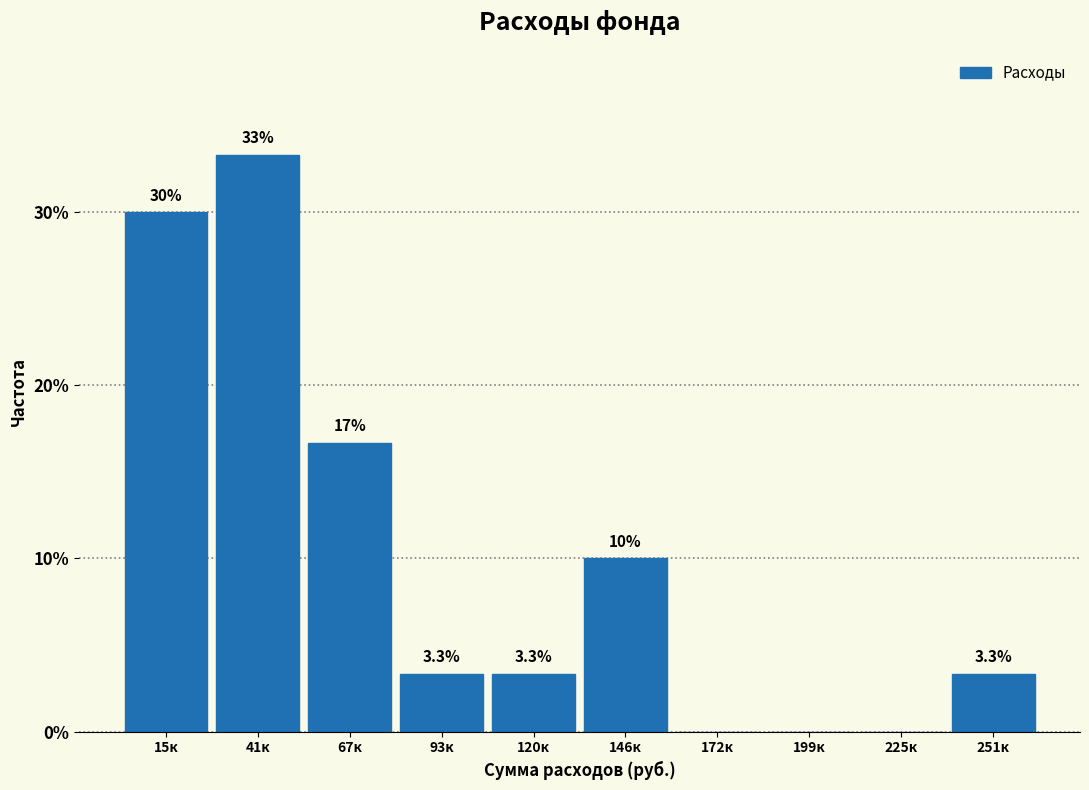

Reading left to right, list all the values displayed in this chart.

15к=30.0	41к=33.3	67к=16.7	93к=3.3	120к=3.3	146к=10.0	172к=0.0	199к=0.0	225к=0.0	251к=3.3